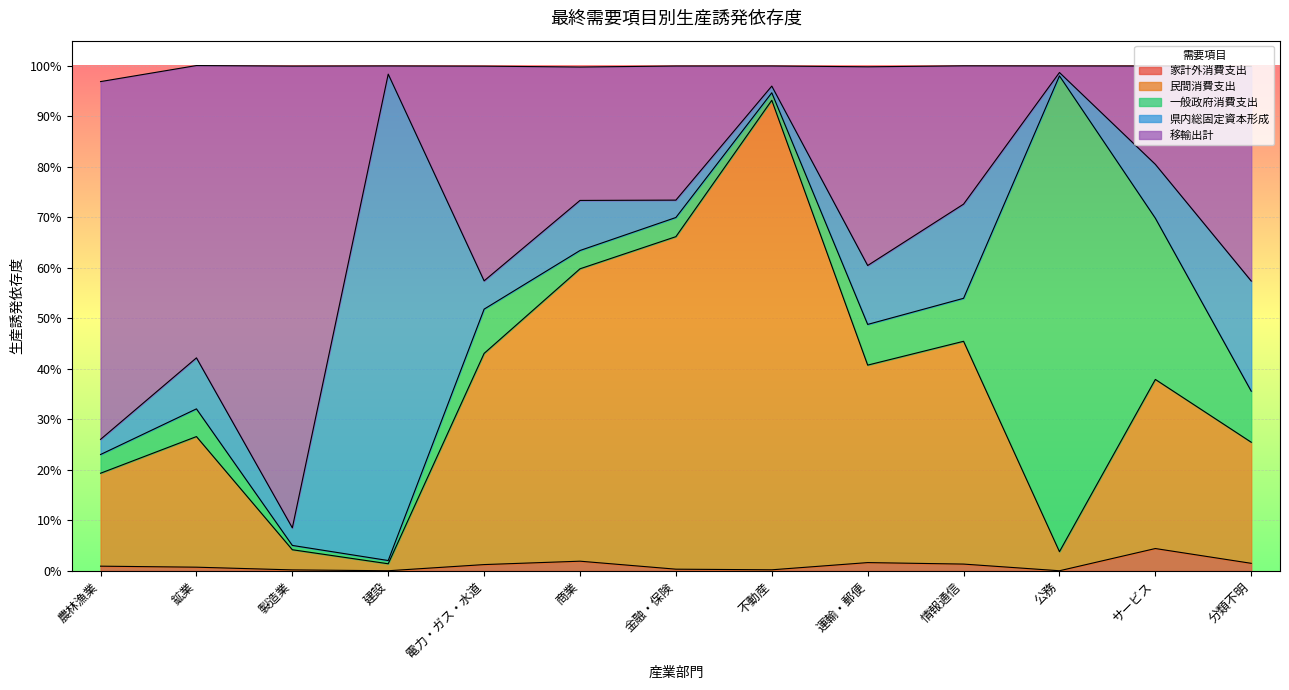

The value of 民間消費支出 at 鉱業 is 0.4. True or false?

False